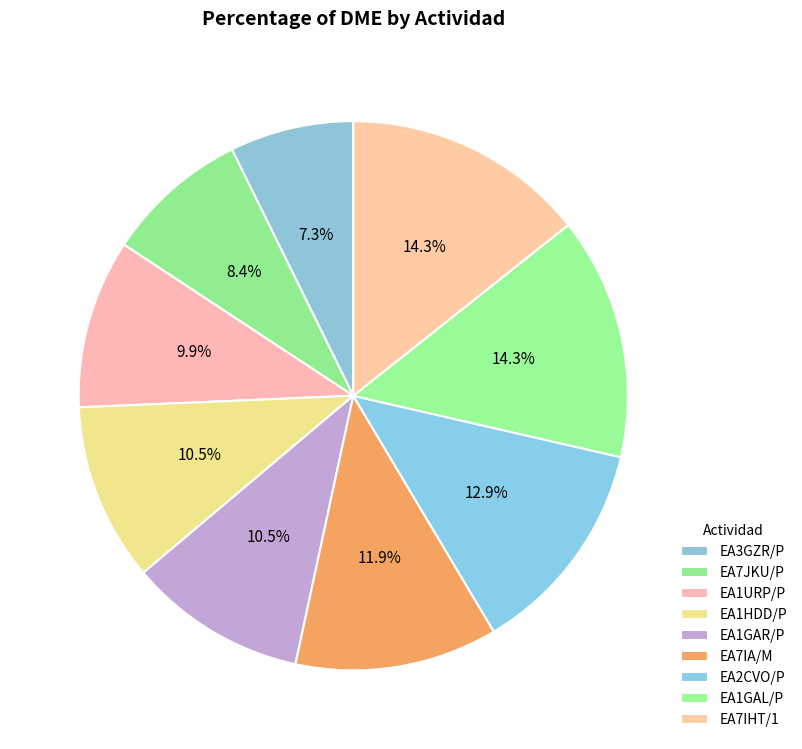

Is there any slice that represents more than half of the pie?

No